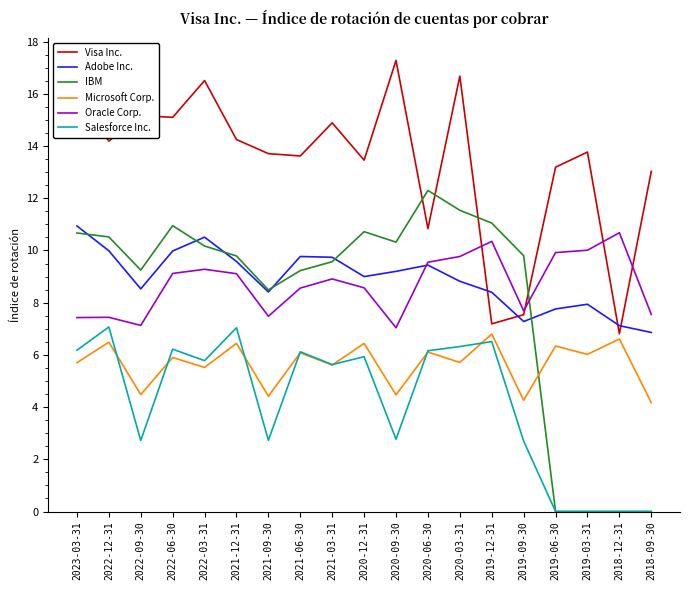

Which series changed the most between 2019-12-31 and 2019-03-31?

IBM